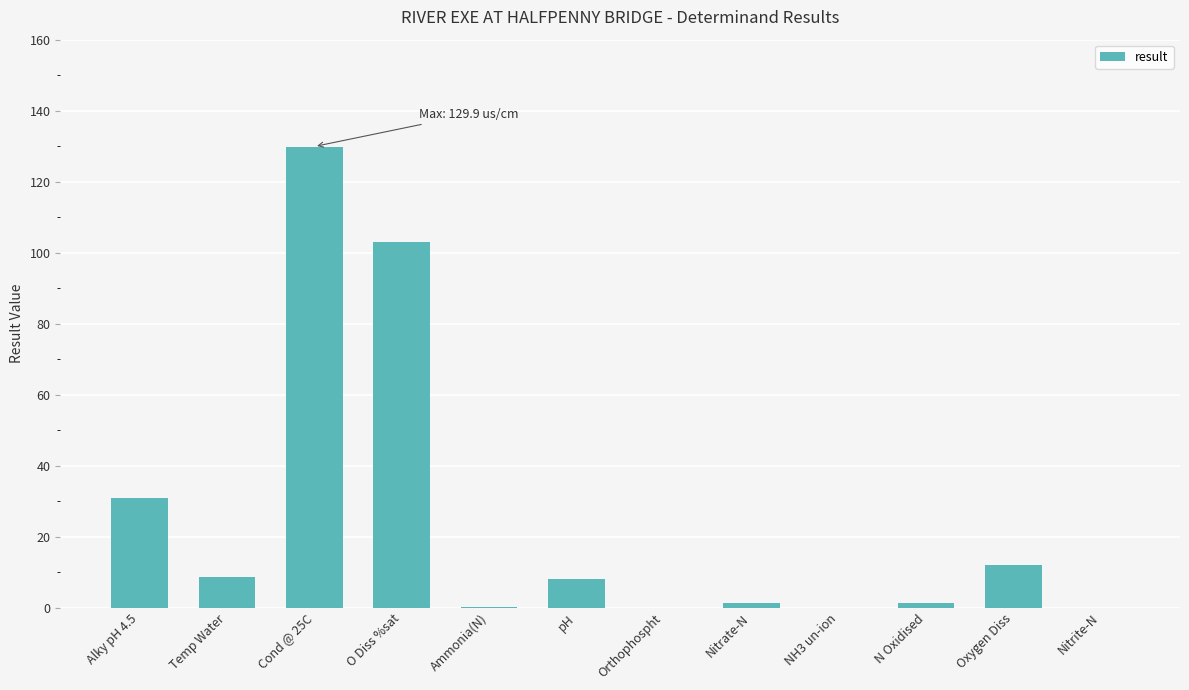

Which label corresponds to the largest value in the chart?

Cond @ 25C